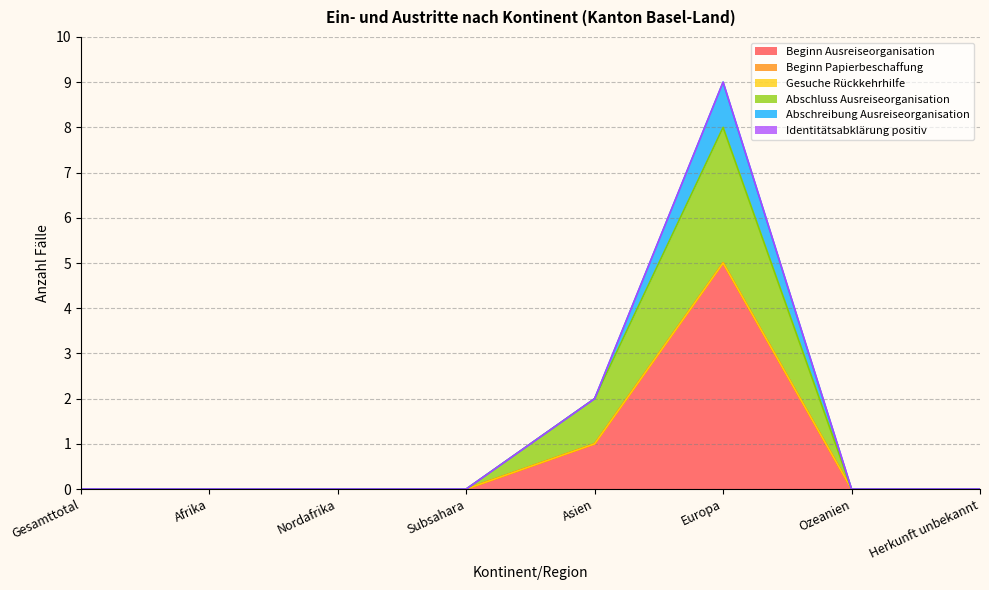

Does the chart have visible grid lines?

Yes